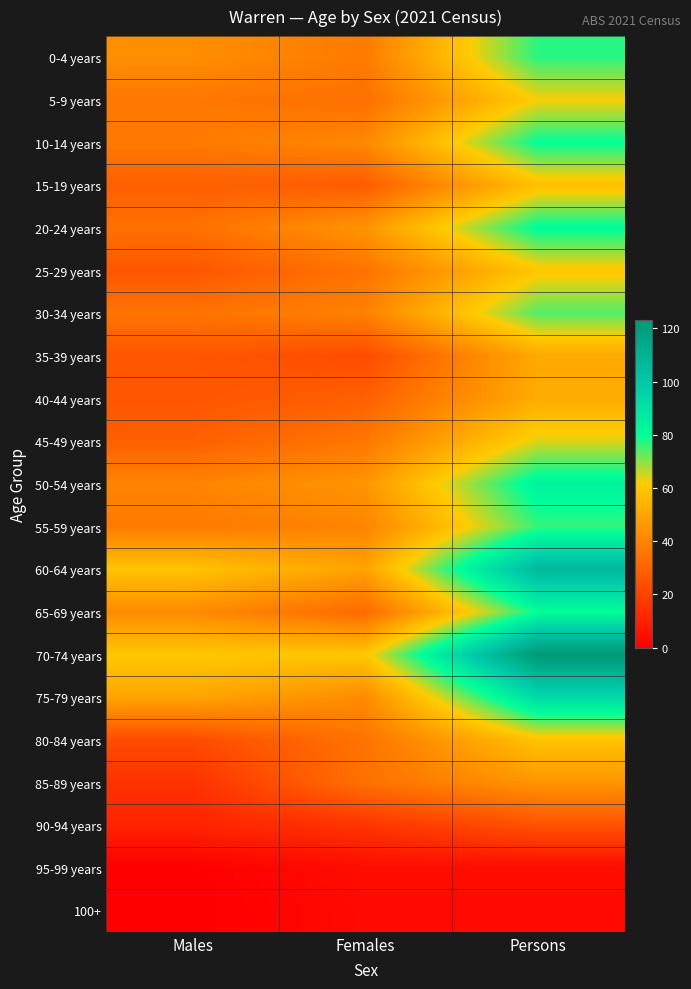

Reading right to left, transcribe all the data shown in this chart.

0-4 years: Persons=77	Females=37	Males=43
5-9 years: Persons=62	Females=34	Males=36
10-14 years: Persons=80	Females=41	Males=37
15-19 years: Persons=58	Females=28	Males=29
20-24 years: Persons=81	Females=45	Males=34
25-29 years: Persons=60	Females=35	Males=26
30-34 years: Persons=74	Females=39	Males=35
35-39 years: Persons=51	Females=23	Males=26
40-44 years: Persons=52	Females=29	Males=26
45-49 years: Persons=64	Females=36	Males=29
50-54 years: Persons=84	Females=45	Males=40
55-59 years: Persons=76	Females=40	Males=37
60-64 years: Persons=107	Females=49	Males=59
65-69 years: Persons=80	Females=32	Males=42
70-74 years: Persons=123	Females=60	Males=60
75-79 years: Persons=93	Females=42	Males=50
80-84 years: Persons=59	Females=35	Males=23
85-89 years: Persons=45	Females=34	Males=15
90-94 years: Persons=25	Females=16	Males=11
95-99 years: Persons=4	Females=4	Males=0
100+: Persons=3	Females=3	Males=0